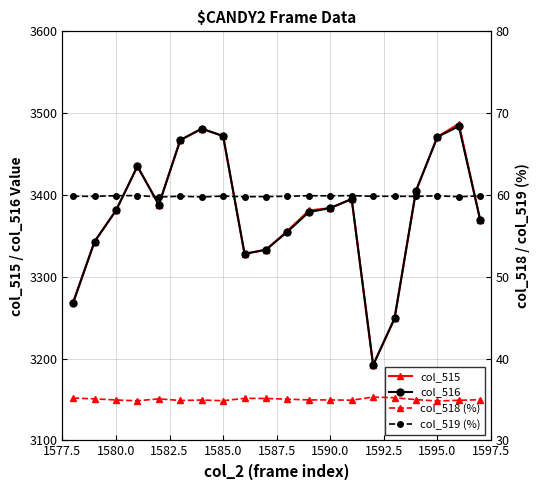

What are all the series names shown in the legend?

col_515, col_516, col_518 (%), col_519 (%)